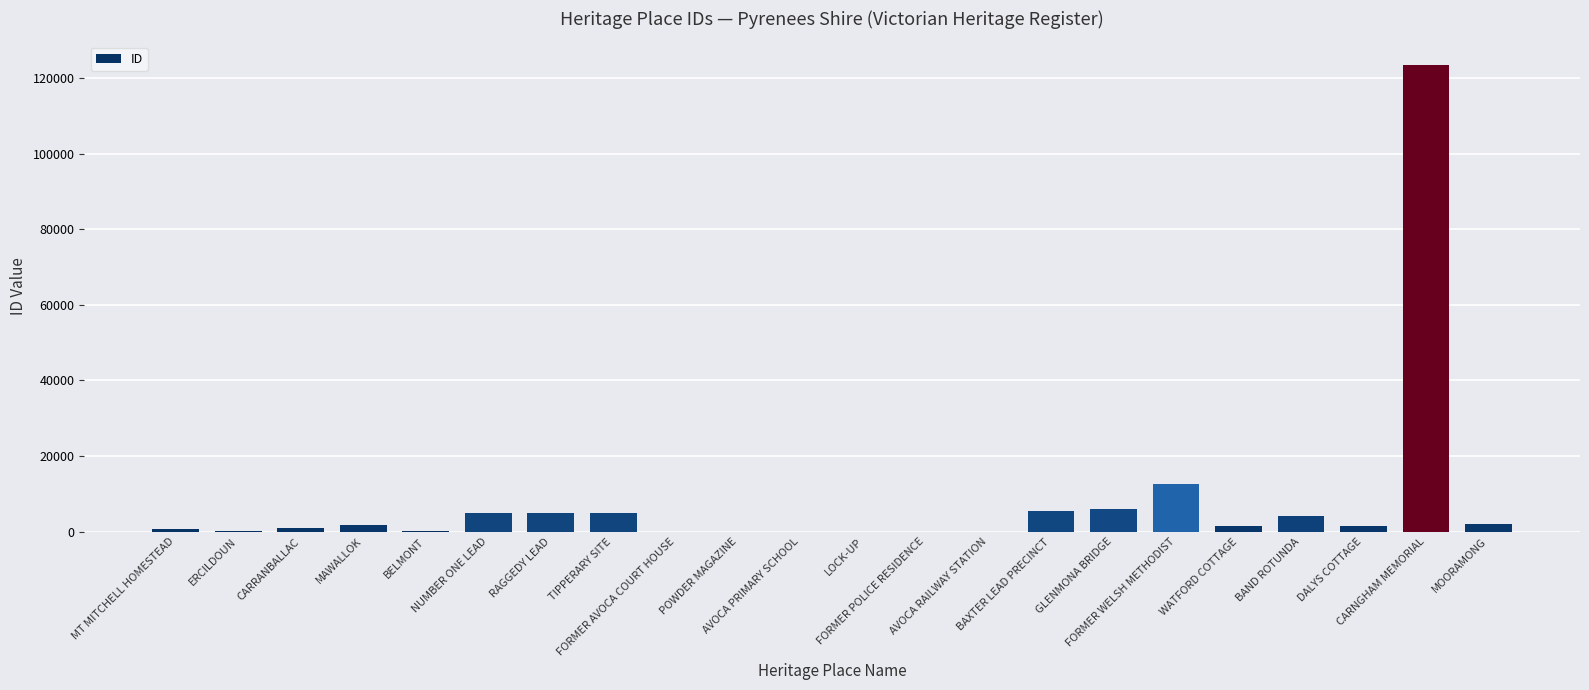

What is the maximum value shown in the chart?

123541